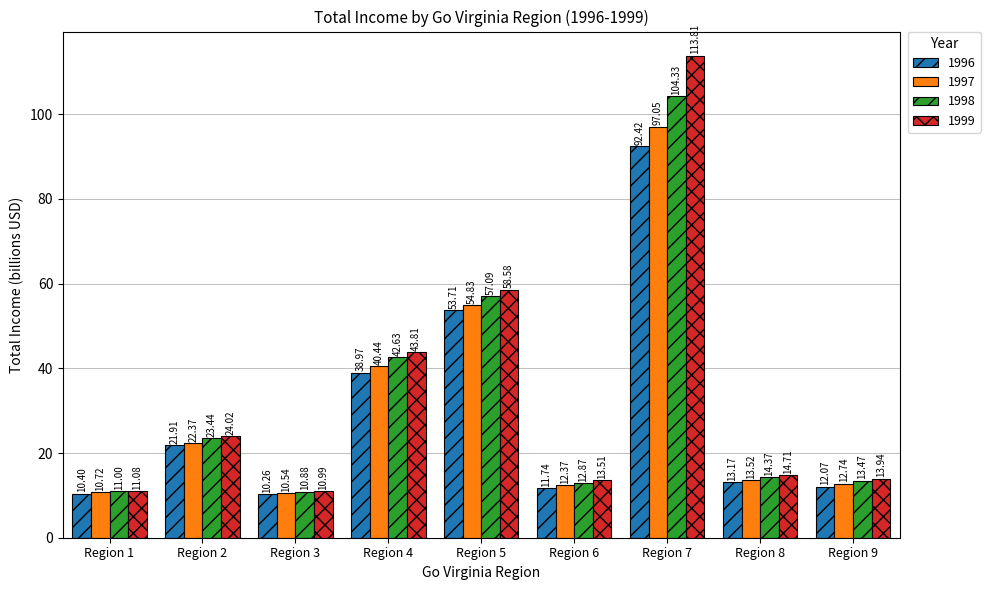

Count the number of categories in the chart.

9